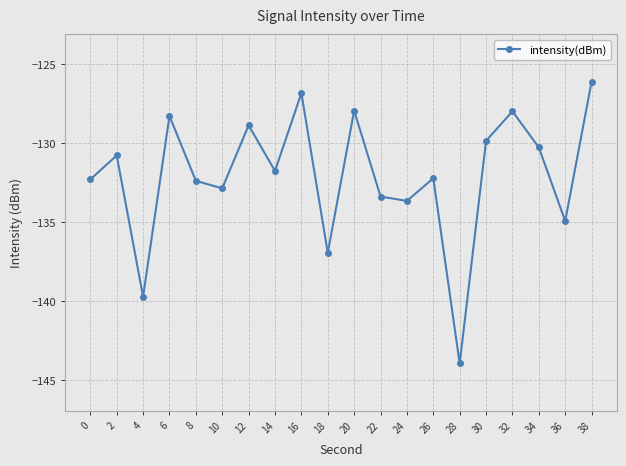

How many values exceed -131?

9